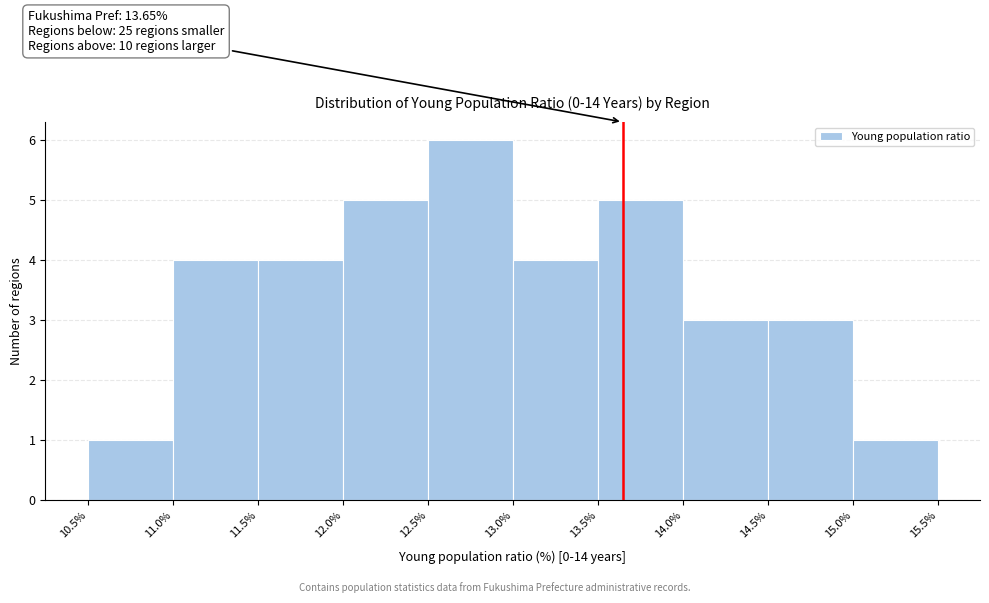

Which range on the x-axis has the tallest bar?

12.5% to 13.0%